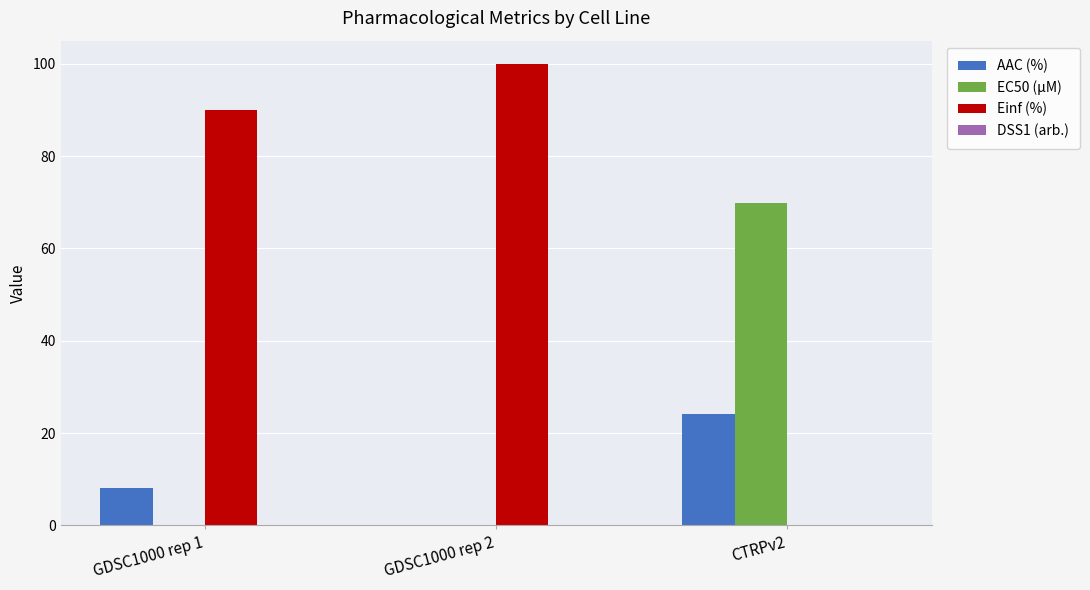

What is the maximum value for EC50 (µM)?

69.8